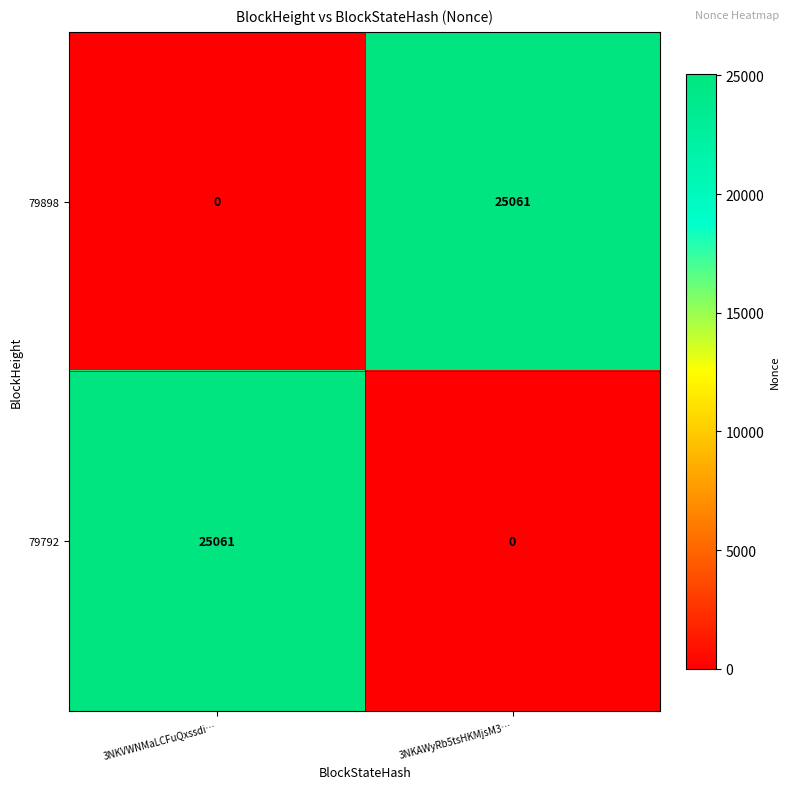

What is the difference between the 79792 values at 3NKVWNMaLCFuQxssdi… and 3NKAWyRb5tsHKMjsM3…?

25061